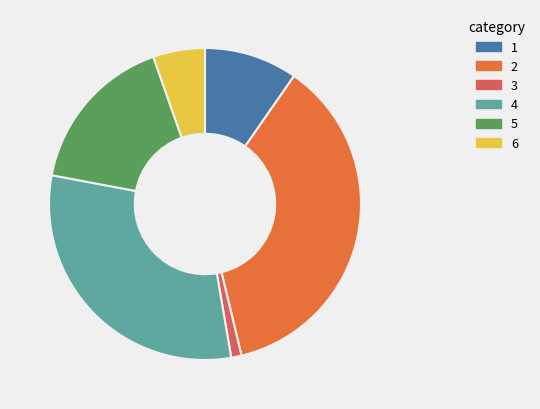

How many slices are in this pie chart?

6